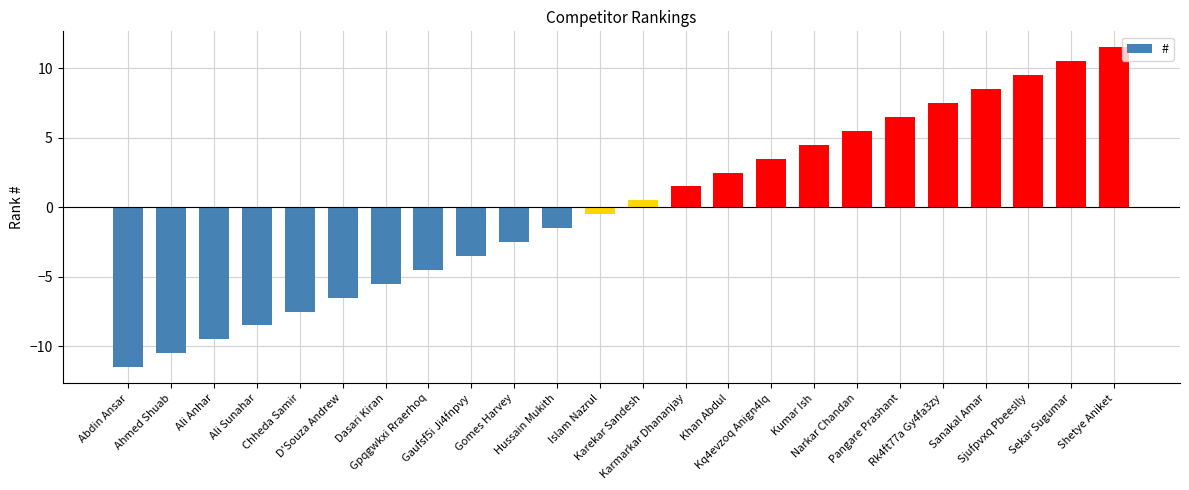

What is the difference between the maximum and minimum values?

23.0